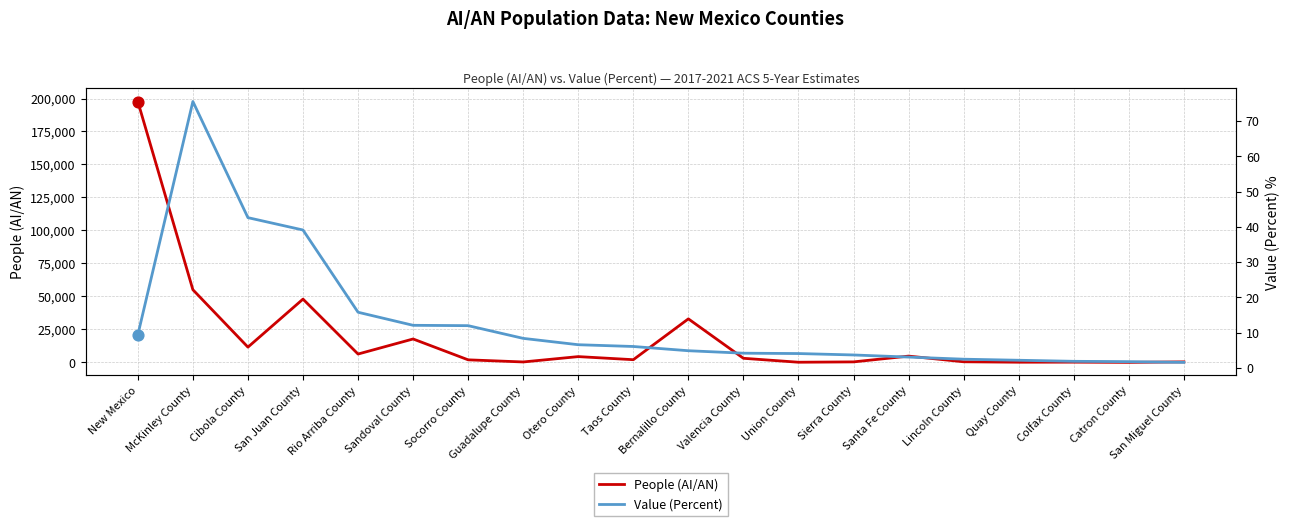

What is the total value across all series at Union County?

175.1